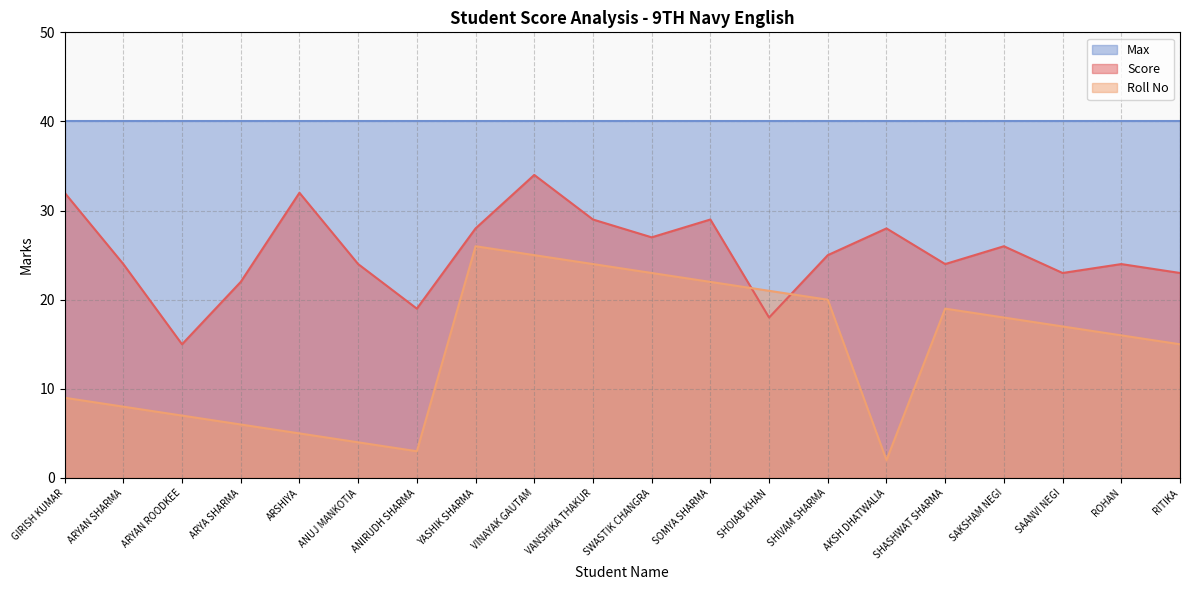

What are all the series names shown in the legend?

Max, Score, Roll No